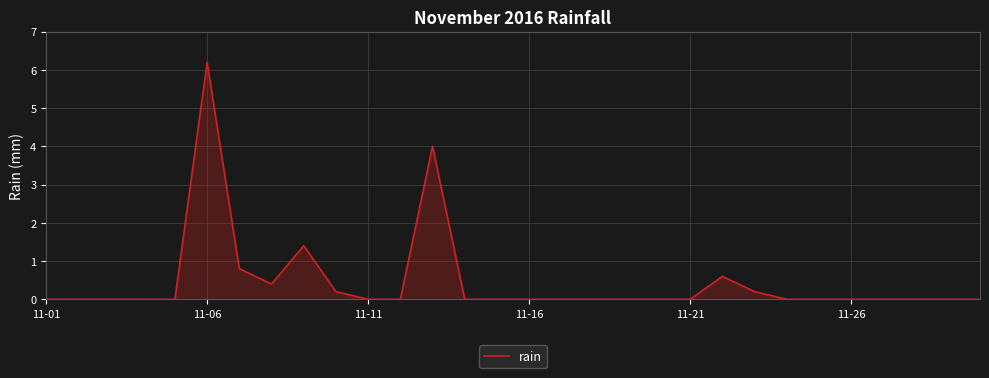

What is the difference between the maximum and minimum values?

6.2